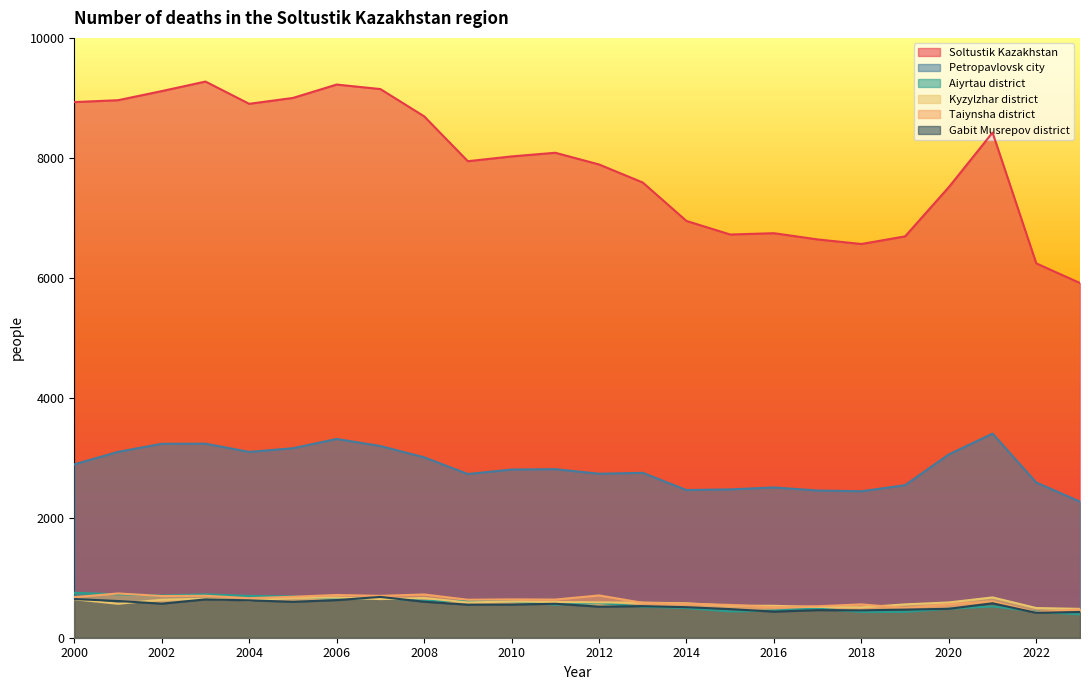

Between which two adjacent categories do Taiynsha district and Kyzylzhar district first intersect?

2012 and 2013